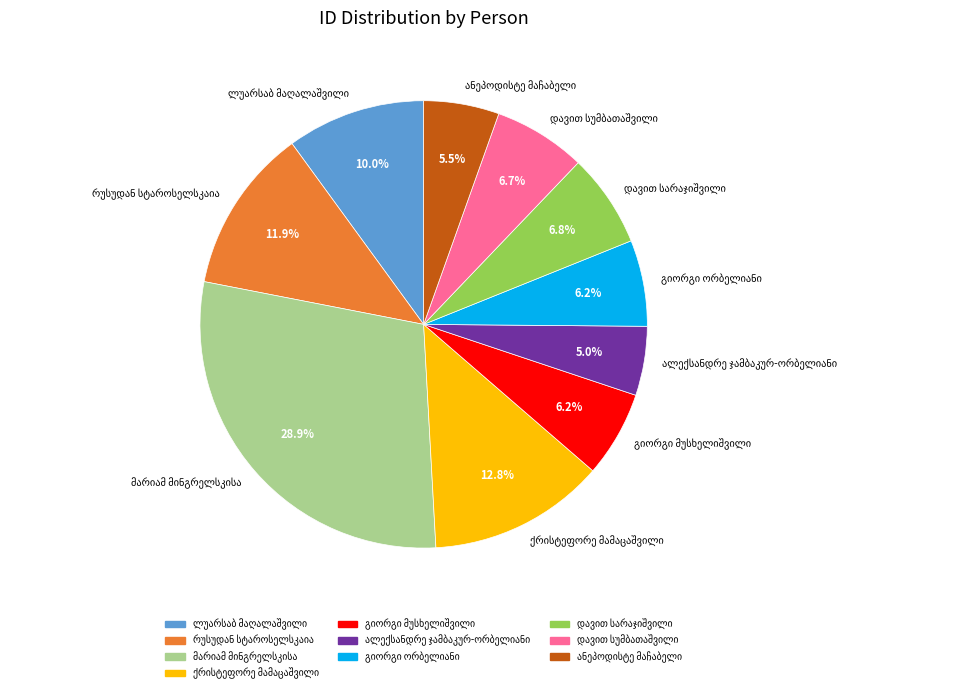

Is there any slice that represents more than half of the pie?

No